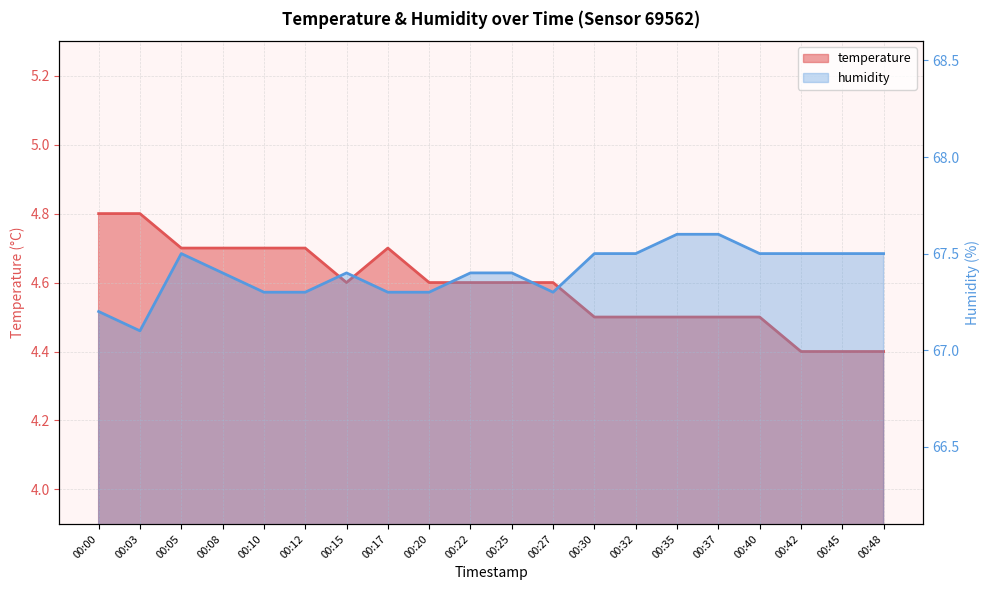

What is the difference between the highest and lowest values at 00:37?

63.1